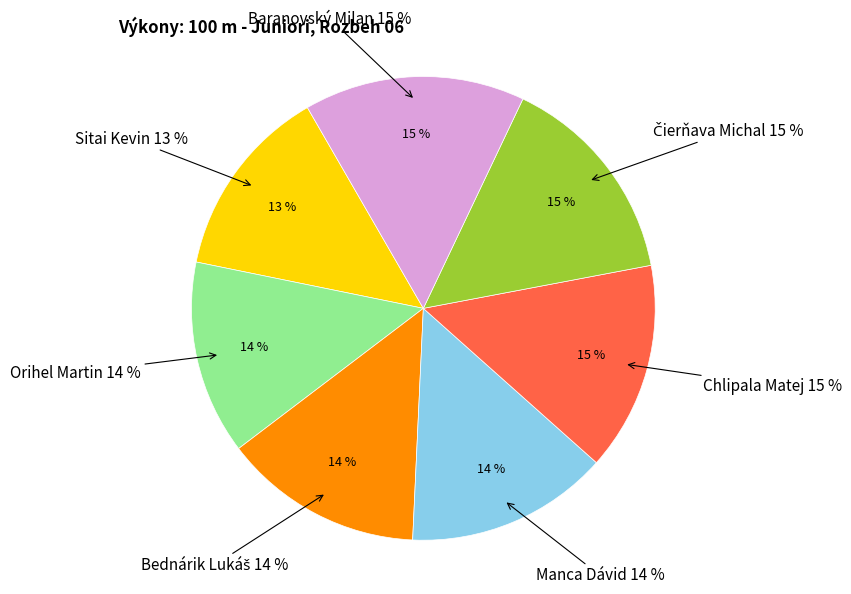

Is Čierňava Michal the majority of the pie?

No